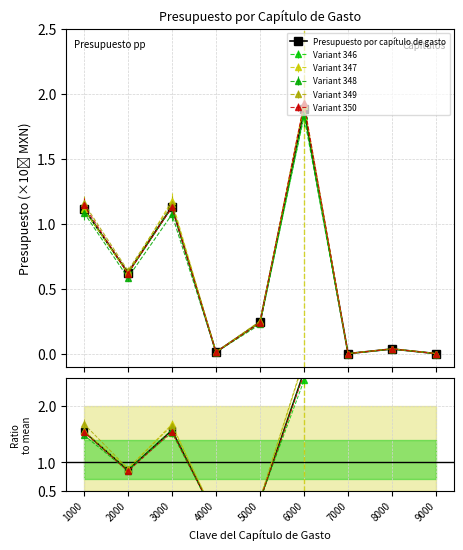

List the labels in order of Presupuesto por capítulo de gasto value, largest first.

6000, 3000, 1000, 2000, 5000, 8000, 4000, 7000, 9000